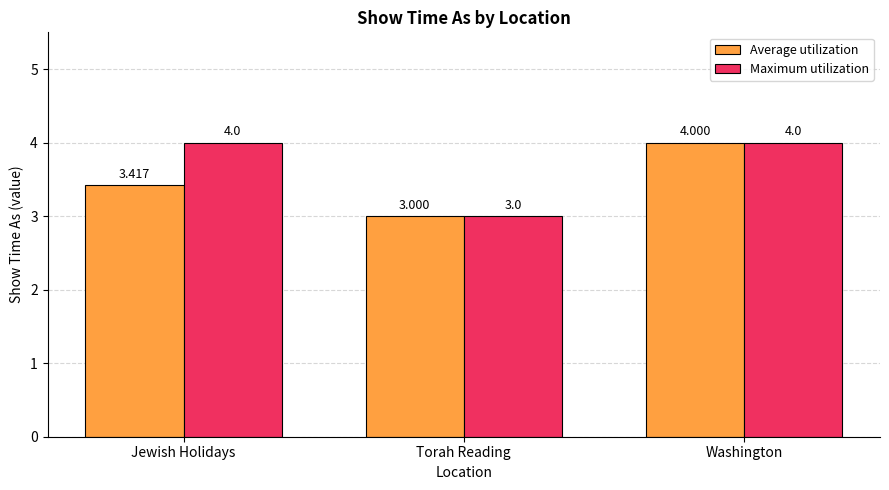

What is the value of the Maximum utilization bar at the 1st from the left?

4.0